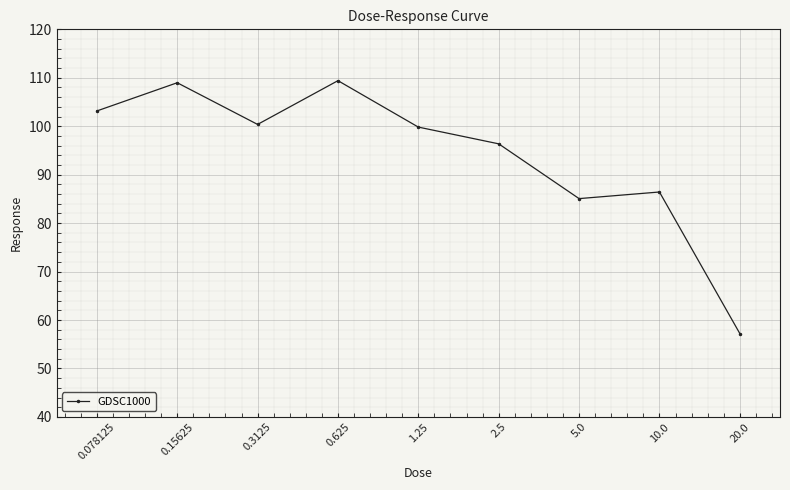

The chart shows a value of 124.3 at 10.0. True or false?

False